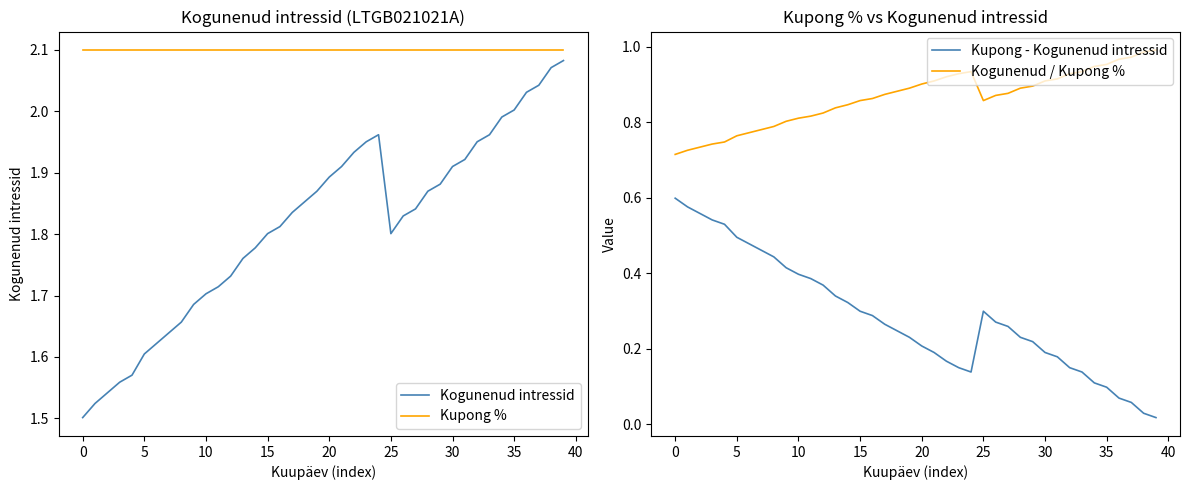

True or false: Kupong % and Kogunenud intressid intersect in this chart.

False